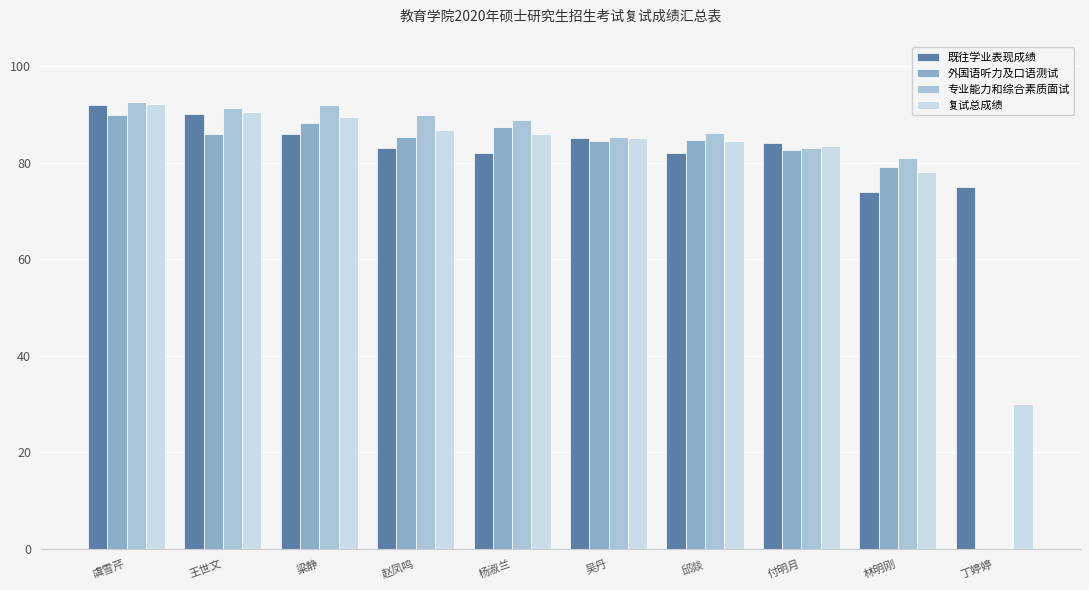

Between 吴丹 and 丁婷婷, which series saw the biggest shift?

专业能力和综合素质面试